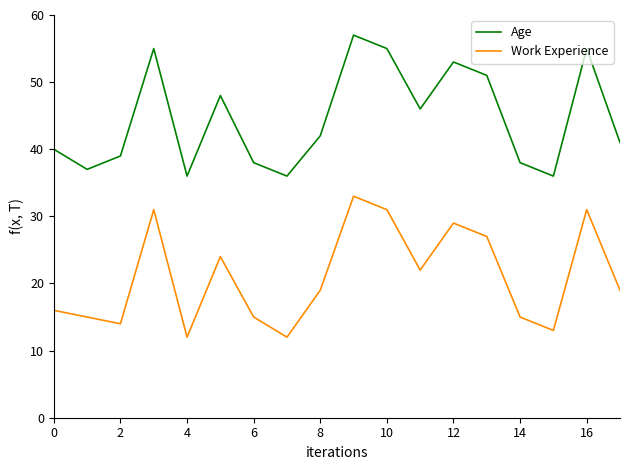

True or false: Work Experience and Age intersect in this chart.

False